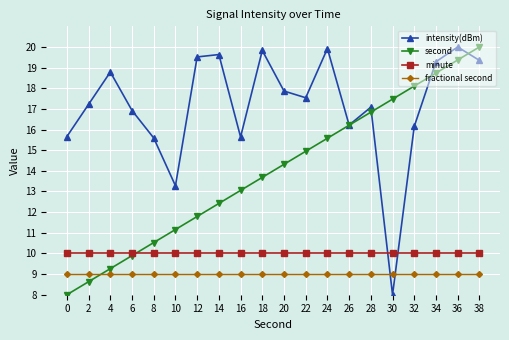

What is the total value across all series at 30?

44.5